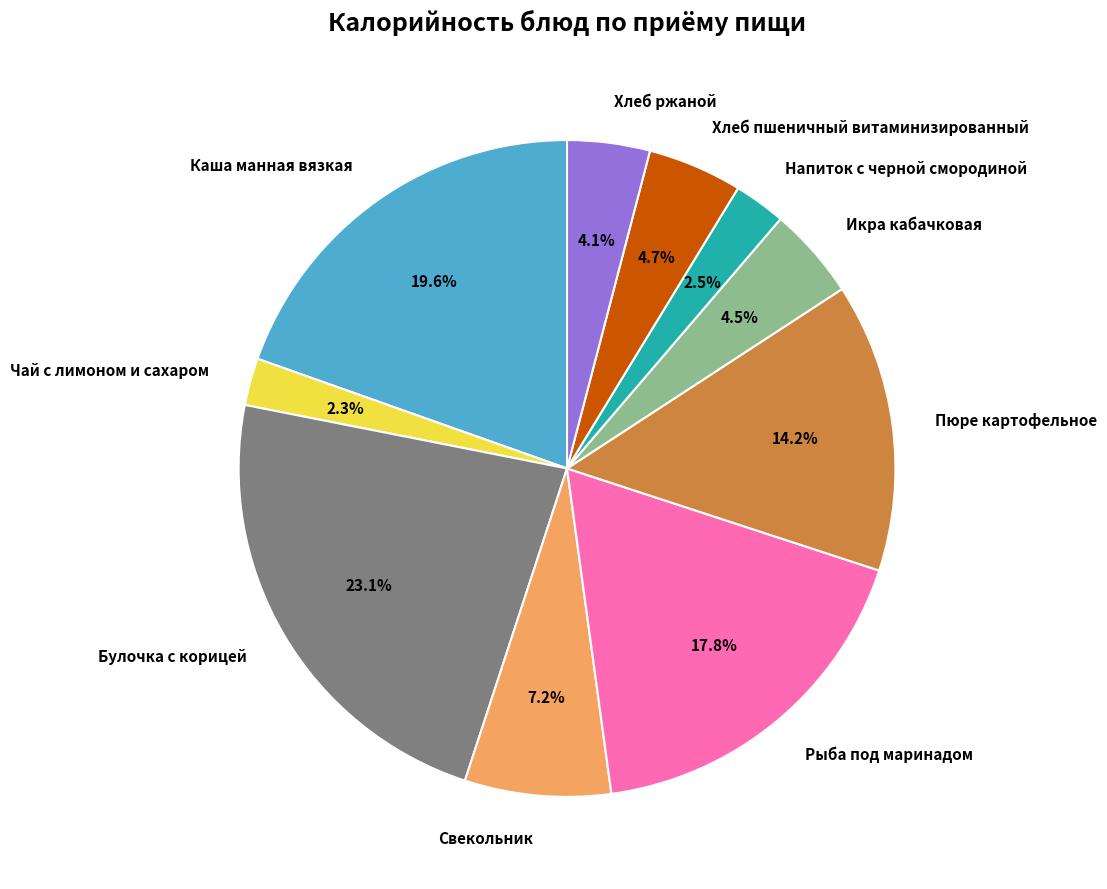

Which slice is the largest?

Булочка с корицей